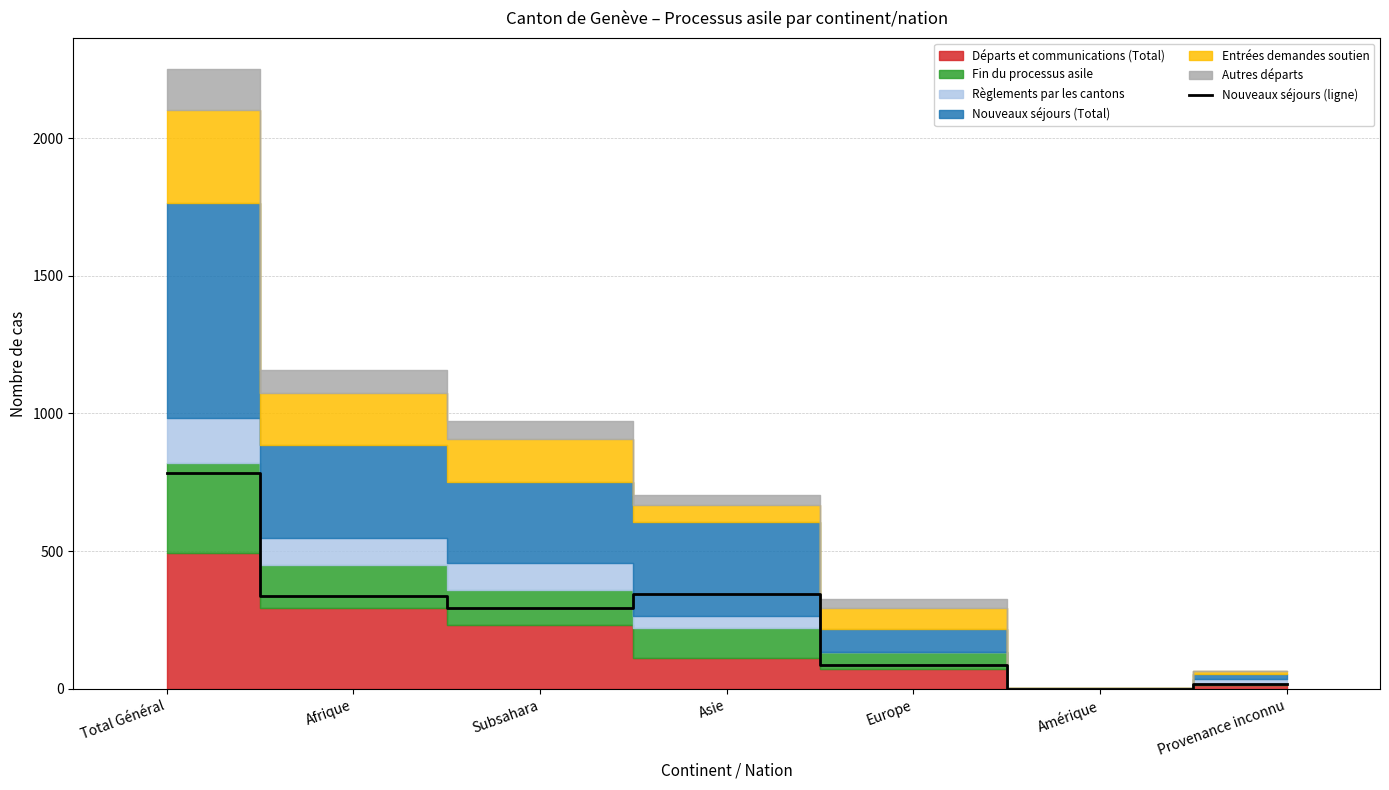

What position from the right is Afrique?

6